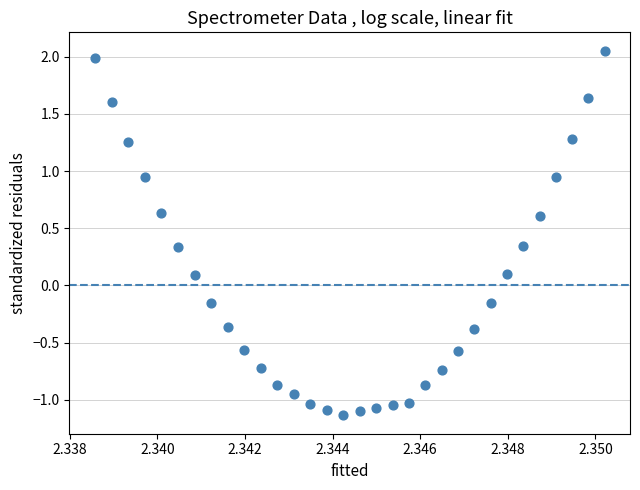

What is the range of Y values (max minus min)?

3.2